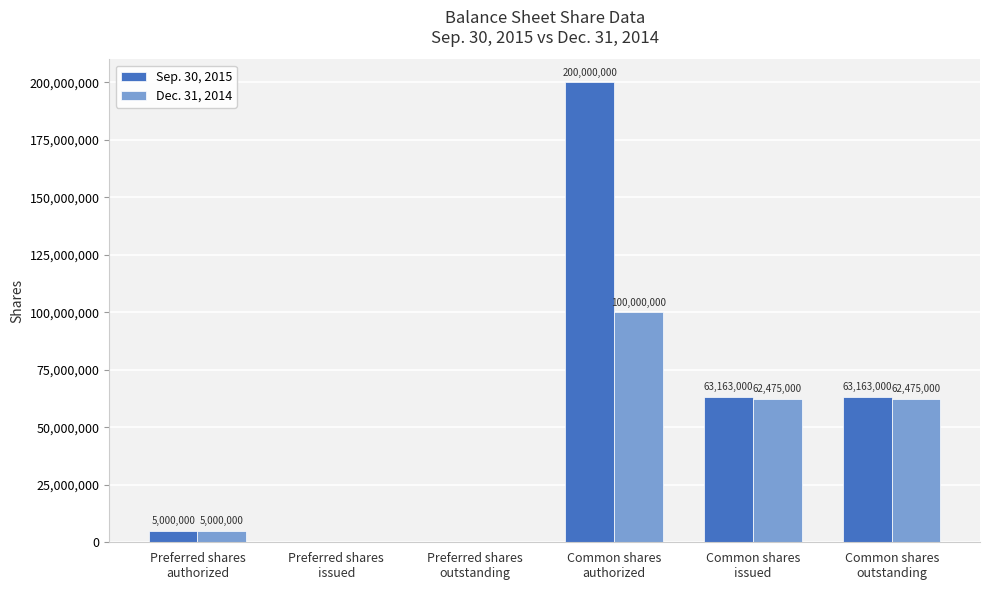

Which series has the largest total across all categories?

Sep. 30, 2015